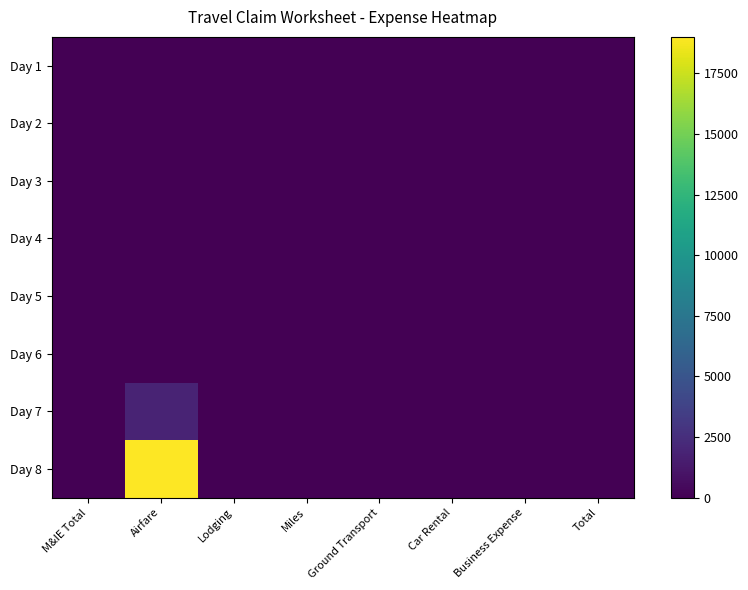

Reading left to right, transcribe all the data shown in this chart.

Day 1: M&IE Total=0	Airfare=0	Lodging=0	Miles=0	Ground Transport=0	Car Rental=0	Business Expense=0	Total=0
Day 2: M&IE Total=0	Airfare=0	Lodging=0	Miles=0	Ground Transport=0	Car Rental=0	Business Expense=0	Total=0
Day 3: M&IE Total=0	Airfare=0	Lodging=0	Miles=0	Ground Transport=0	Car Rental=0	Business Expense=0	Total=0
Day 4: M&IE Total=0	Airfare=0	Lodging=0	Miles=0	Ground Transport=0	Car Rental=0	Business Expense=0	Total=0
Day 5: M&IE Total=0	Airfare=0	Lodging=0	Miles=0	Ground Transport=0	Car Rental=0	Business Expense=0	Total=0
Day 6: M&IE Total=0	Airfare=0	Lodging=0	Miles=0	Ground Transport=0	Car Rental=0	Business Expense=0	Total=0
Day 7: M&IE Total=0	Airfare=1900	Lodging=0	Miles=0	Ground Transport=0	Car Rental=0	Business Expense=0	Total=0
Day 8: M&IE Total=0	Airfare=19000	Lodging=0	Miles=0	Ground Transport=0	Car Rental=0	Business Expense=0	Total=0